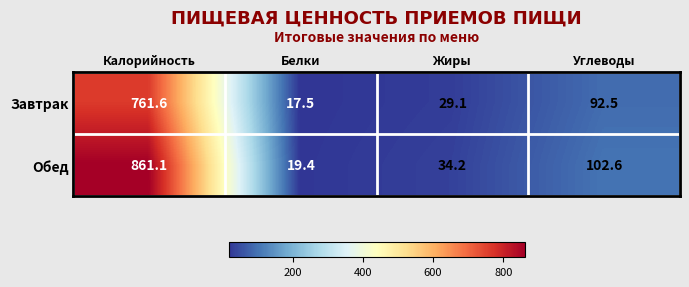

Which category has the highest value in the Обед series?

Калорийность